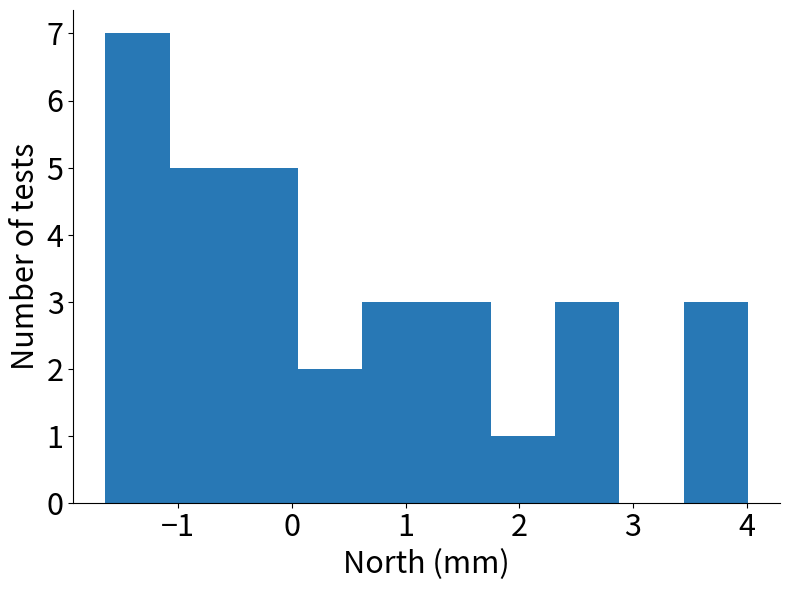

Reading left to right, list every bar in this chart as the range it spans on the x-axis followed by its height. Neither the bar edges nor the heights are printed on the chart, so give them approximately, as read against the axes.

-1.6 to -1.1: 7
-1.1 to -0.5: 5
-0.5 to 0.1: 5
0.1 to 0.6: 2
0.6 to 1.2: 3
1.2 to 1.8: 3
1.8 to 2.3: 1
2.3 to 2.9: 3
2.9 to 3.4: 0
3.4 to 4.0: 3